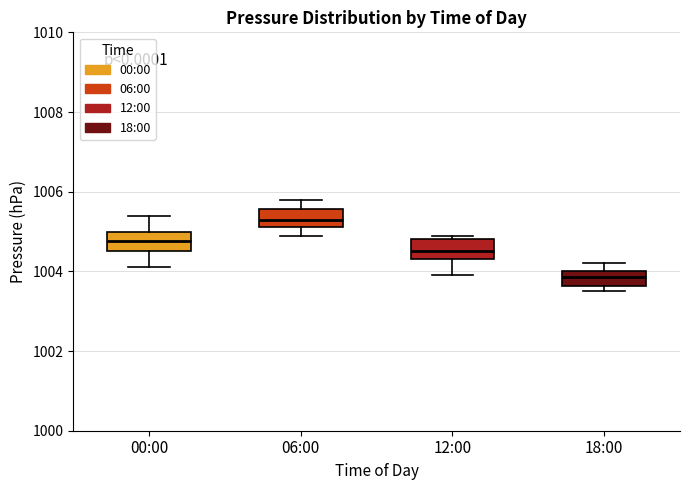

Reading left to right, transcribe this box plot: for each box, give where its median line is, the range the box spans, and where its two whiskers end, as read against the y-axis. The values are not printed on the chart, so give them approximately, as read against the axis.

00:00: median 1004.8, box 1004.6 to 1005.0, whiskers 1004.2 to 1005.4
06:00: median 1005.4, box 1005.2 to 1005.6, whiskers 1005.0 to 1005.8
12:00: median 1004.6, box 1004.4 to 1004.8, whiskers 1004.0 to 1005.0
18:00: median 1003.8, box 1003.6 to 1004.0, whiskers 1003.6 (just below the box's lower edge) to 1004.2